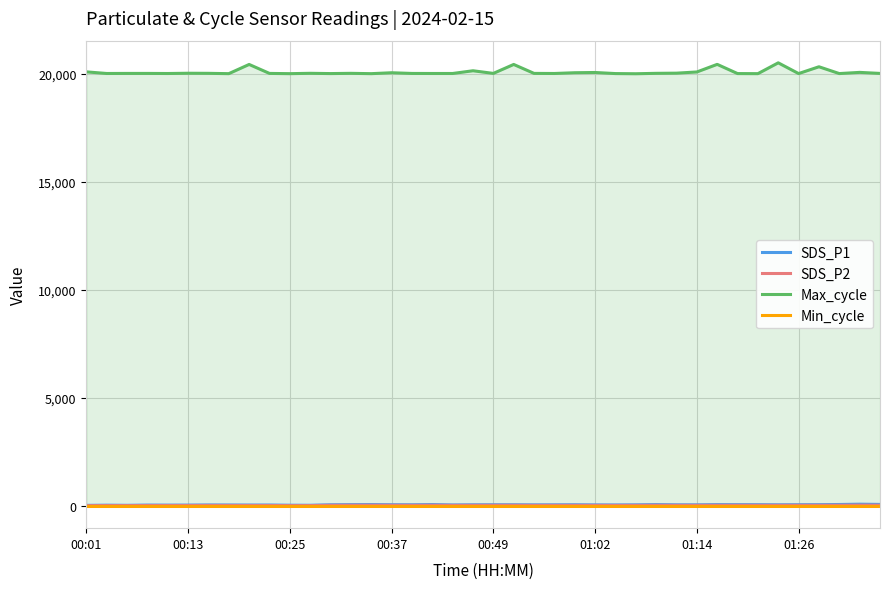

Which series has the largest total across all categories?

Max_cycle